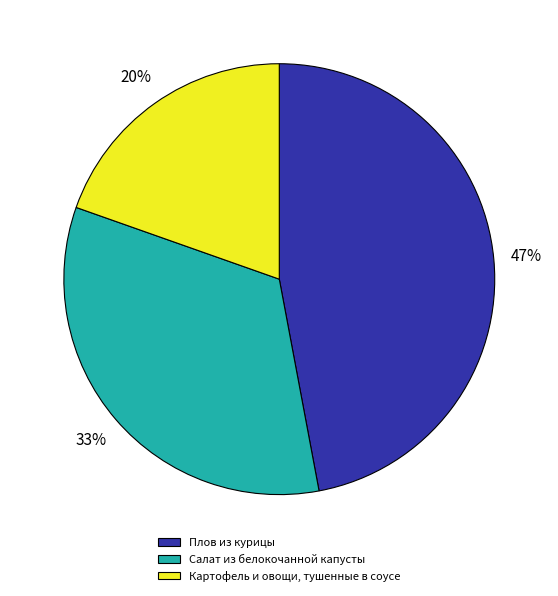

How many segments does this pie chart have?

3